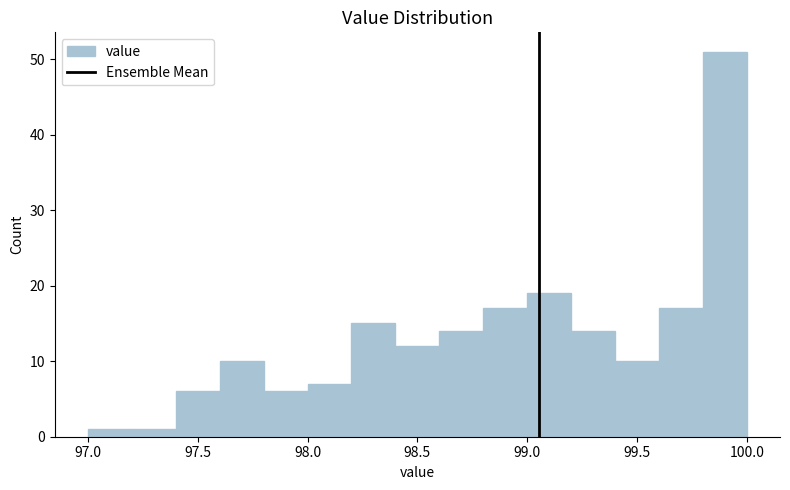

Which range on the x-axis has the tallest bar?

99.8 to 100.0